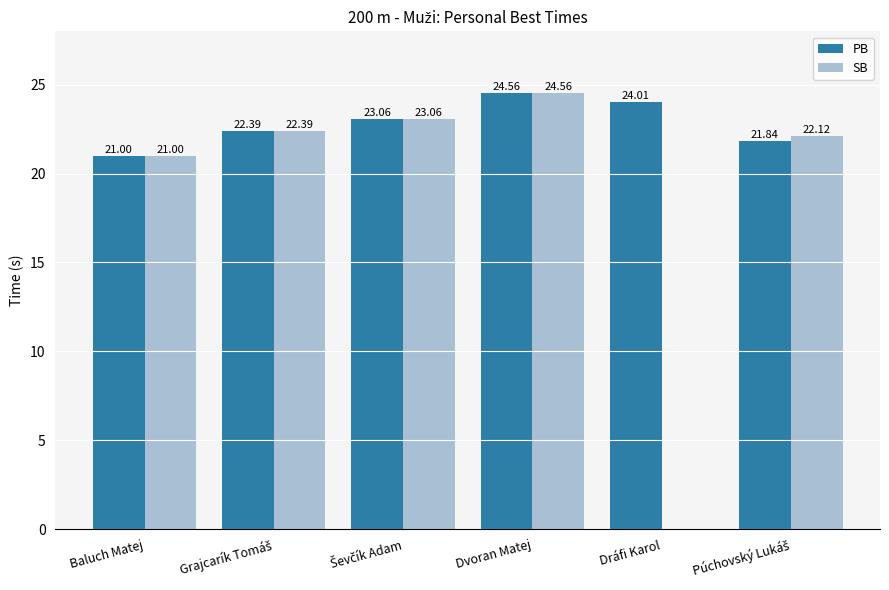

Is the value of PB at Dvoran Matej greater than the value of SB at Dráfi Karol?

Yes